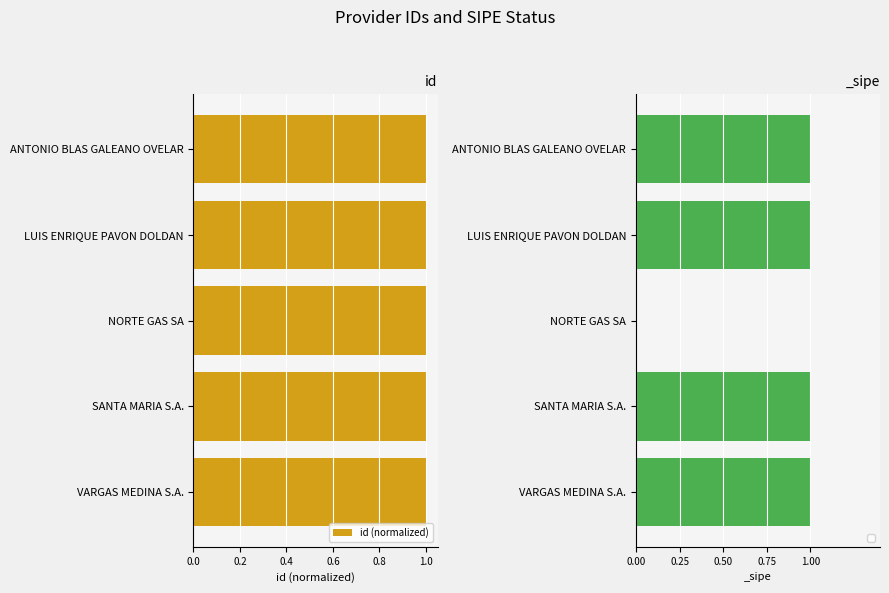

What is the sum of the id (normalized) values at SANTA MARIA S.A. and NORTE GAS SA?

2.0